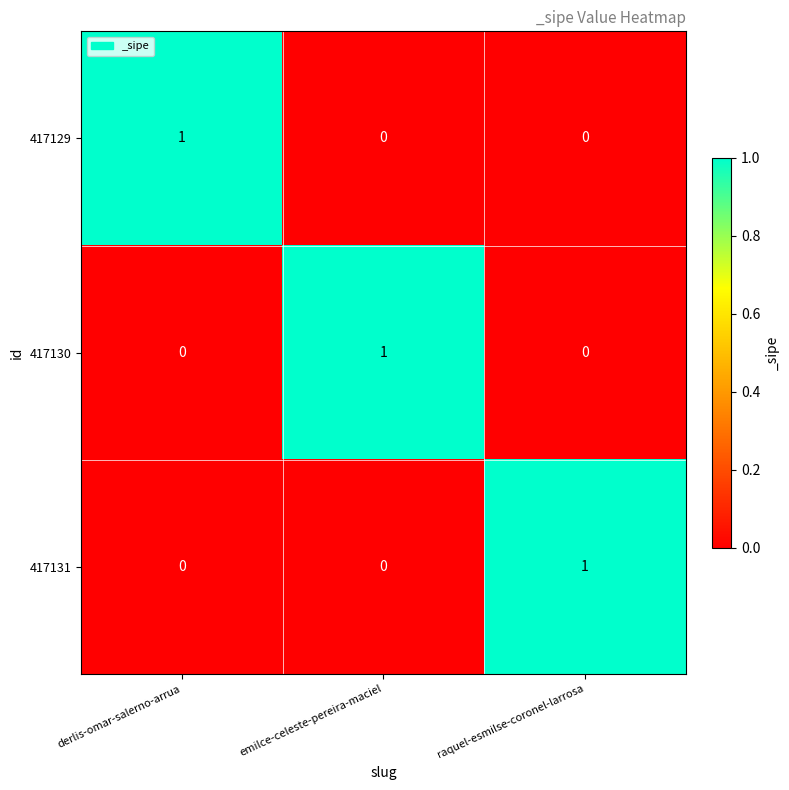

Is the value of 417130 at emilce-celeste-pereira-maciel greater than the value of 417129 at raquel-esmilse-coronel-larrosa?

Yes